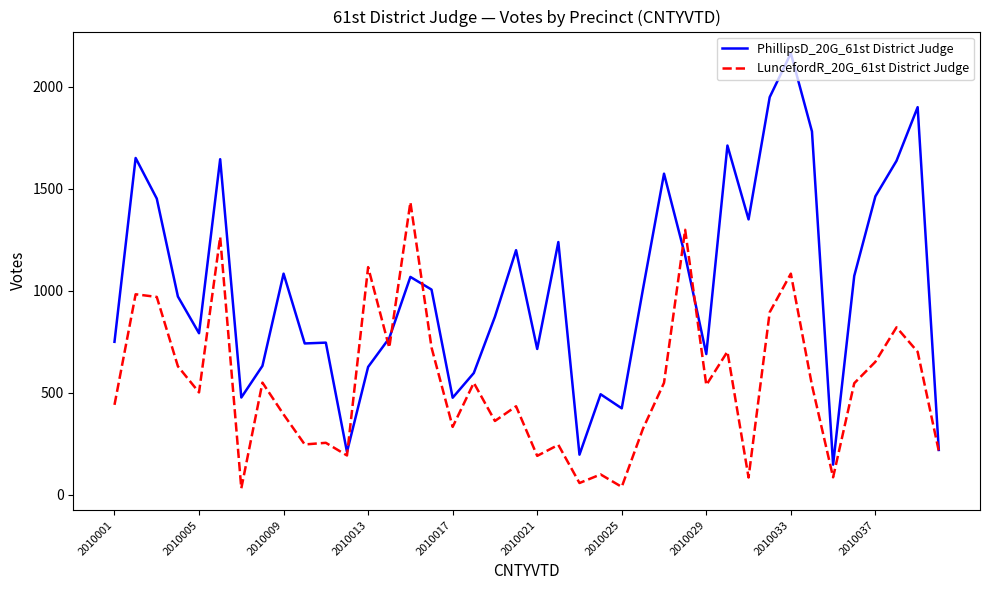

Which series has the largest total across all categories?

PhillipsD_20G_61st District Judge